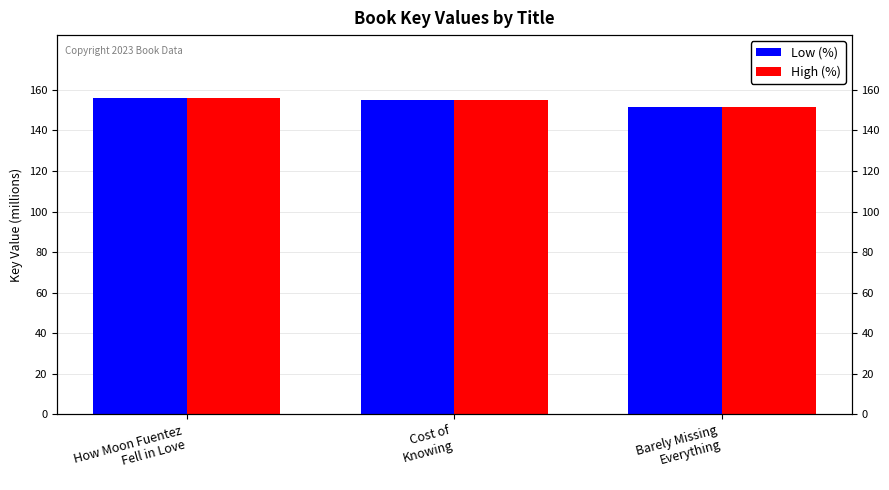

Are the bars horizontal?

No